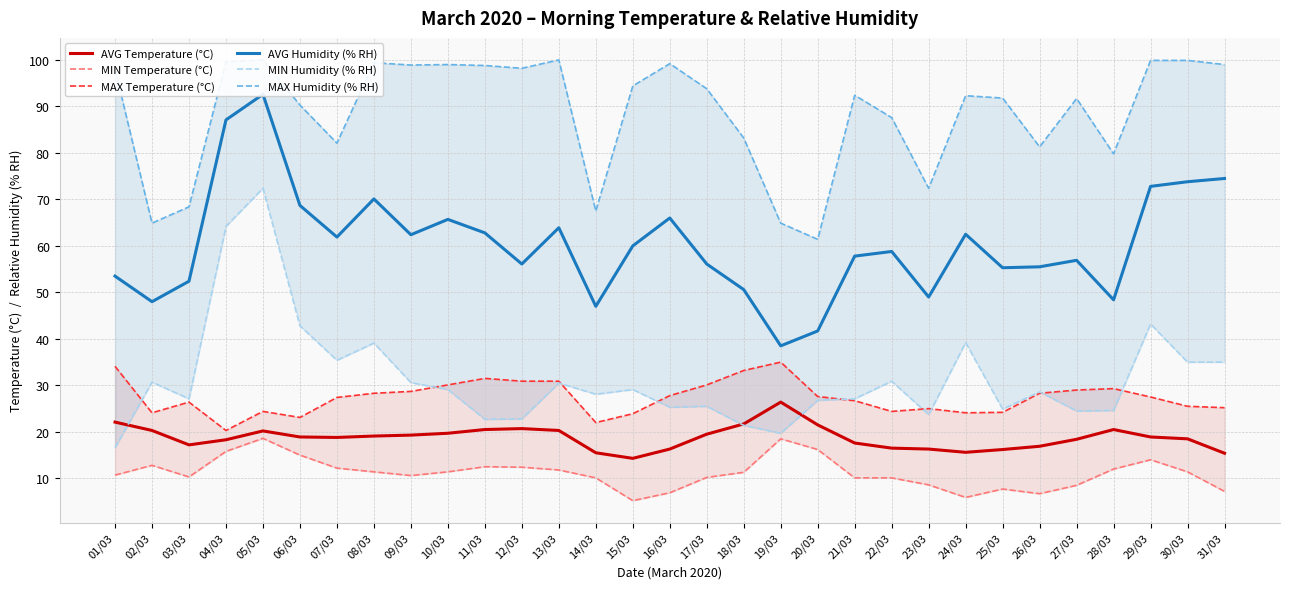

True or false: MIN Temperature (°C) has more than 0 interior local peaks.

True